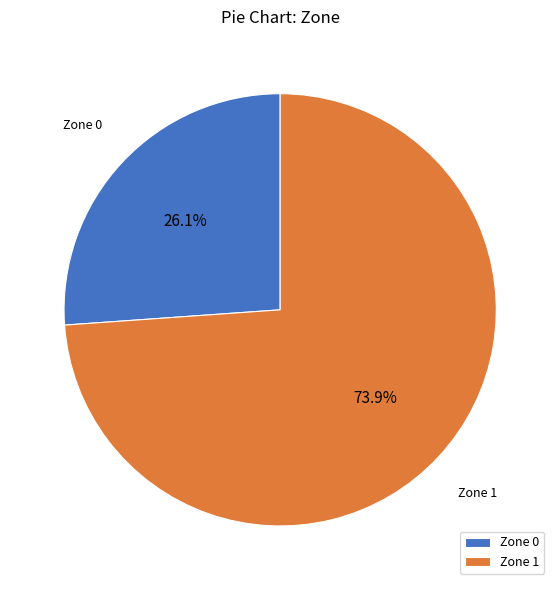

True or false: Zone 1 accounts for 64% of the total.

False